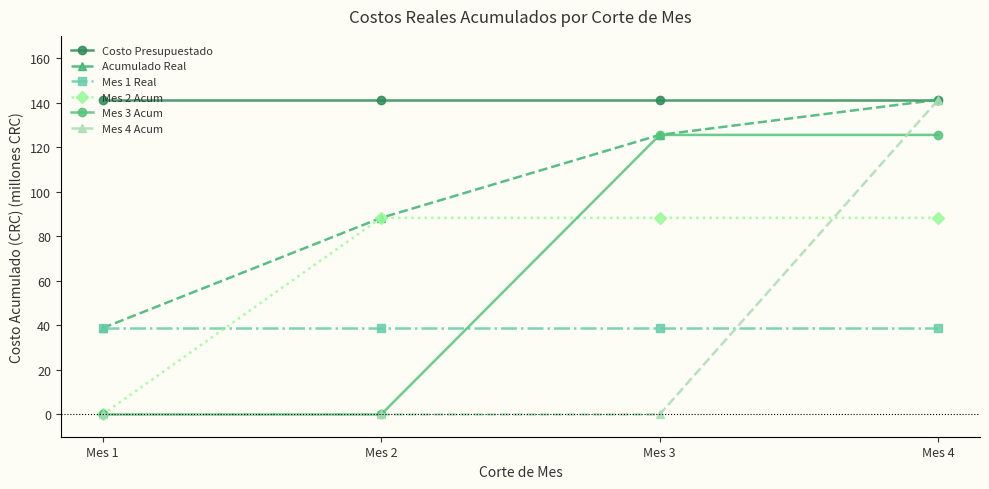

At how many categories does at least one series exceed 114?

4